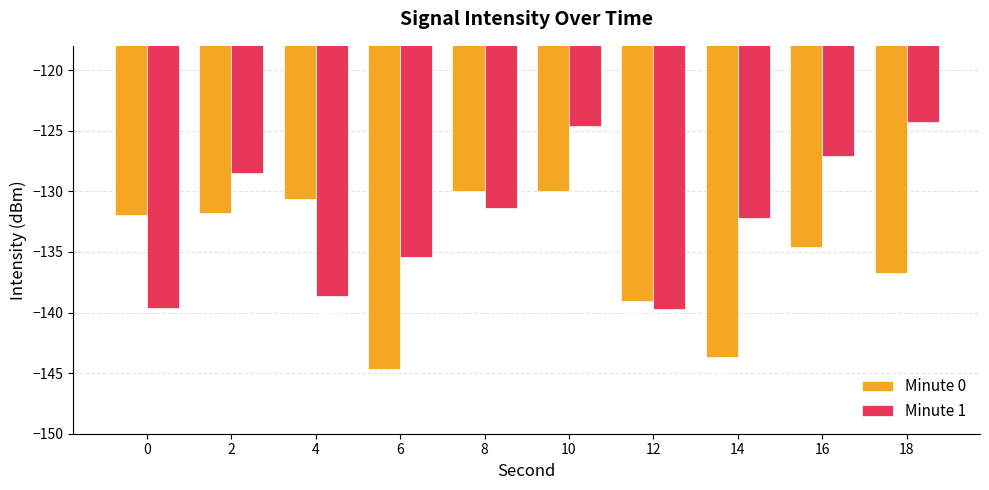

What is the difference between the Minute 1 values at 16 and 0?

12.6